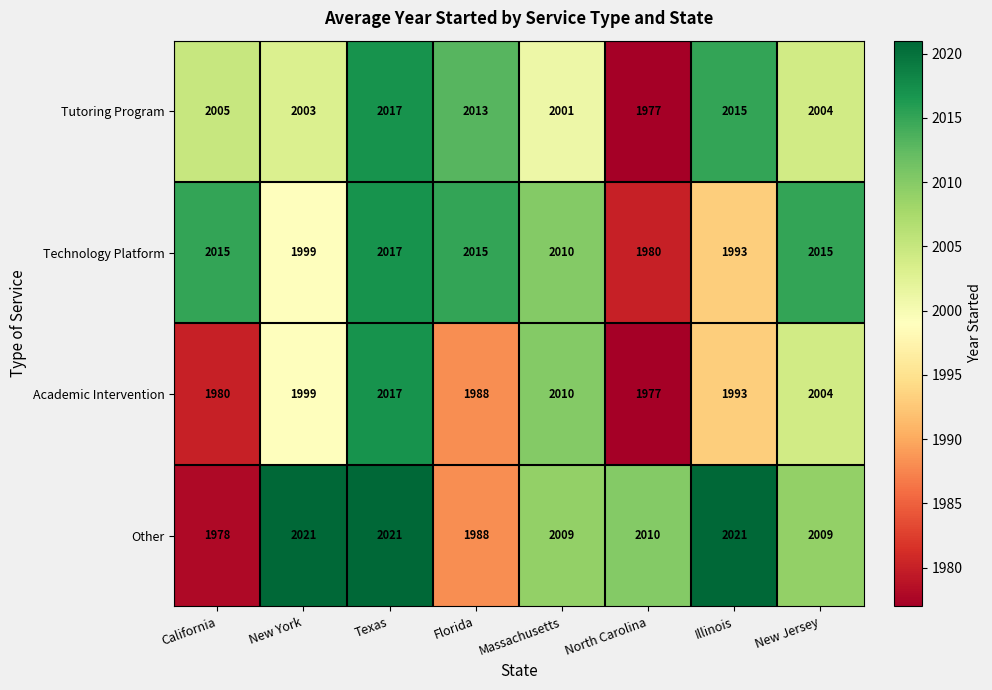

At which category does the chart reach its minimum across all series?

North Carolina